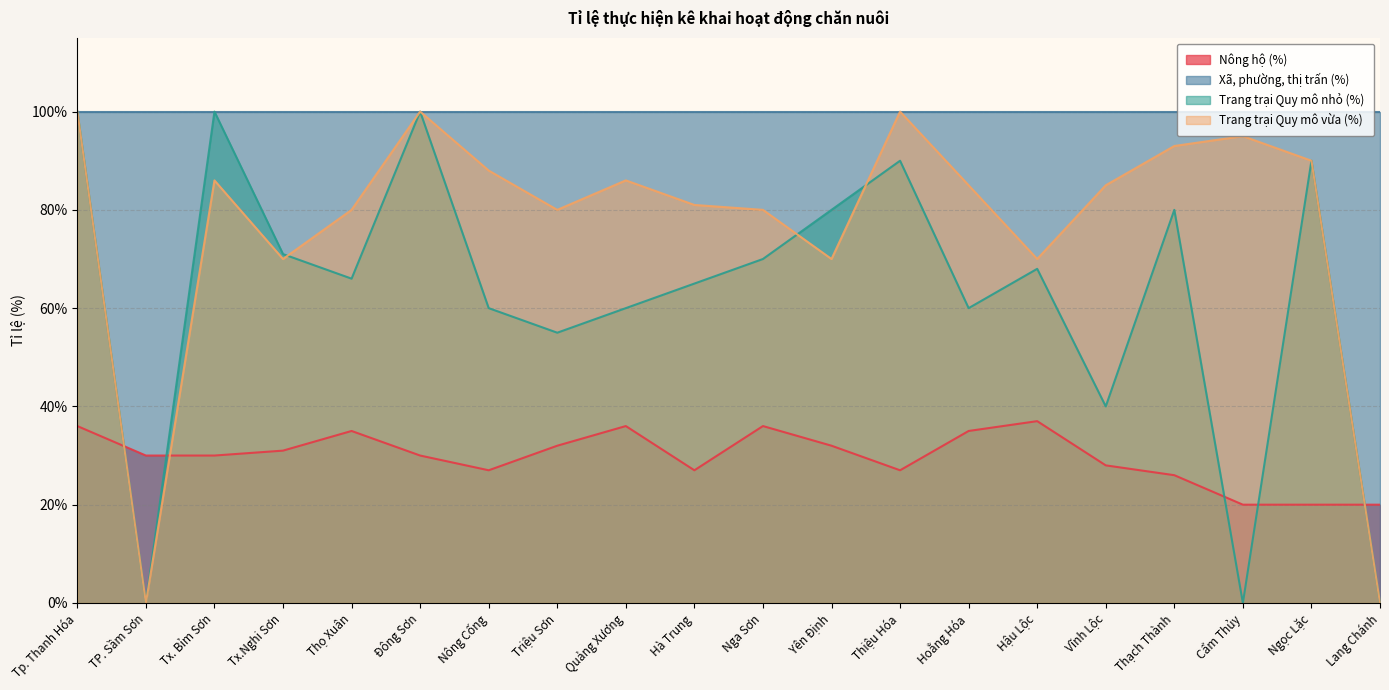

How many values in the Nông hộ (%) series are below 30?

8